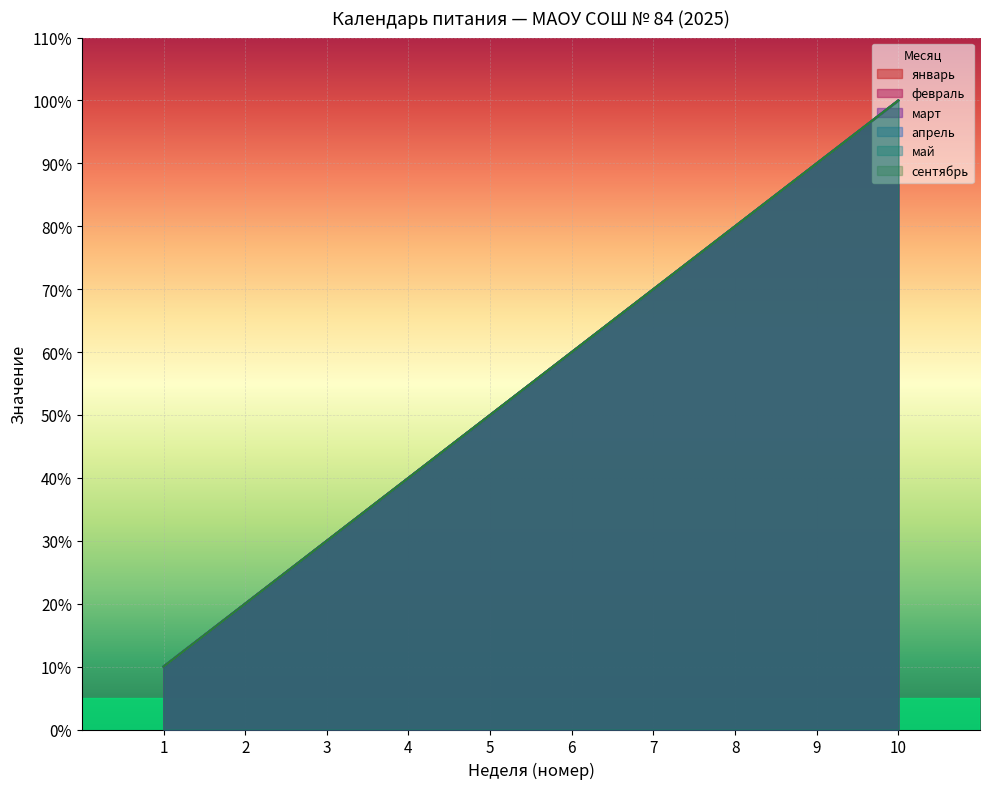

Is it true that сентябрь equals 7 at 7?

True